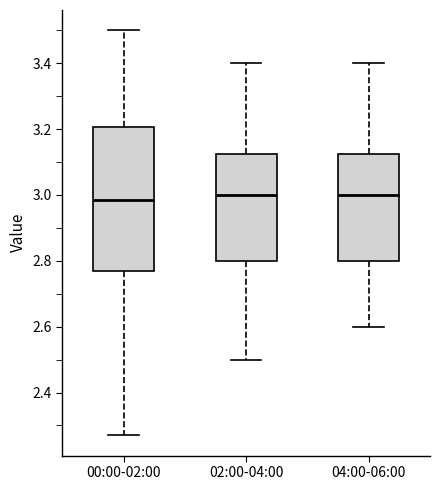

Comparing the boxes themselves (not the whiskers), which one is the tallest?

00:00-02:00